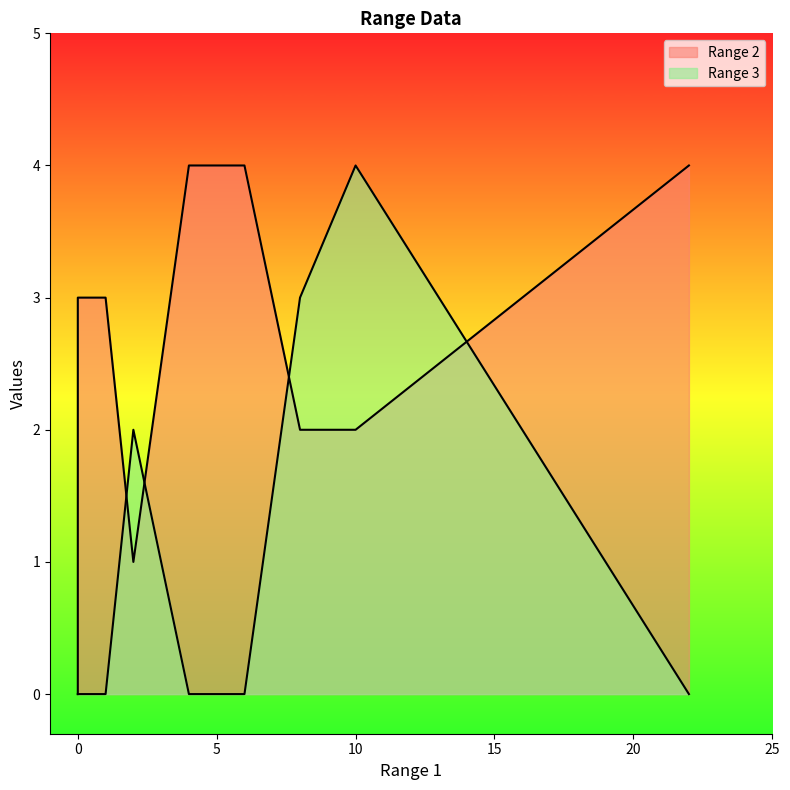

True or false: Range 3 has a value of 0 at 4.

True